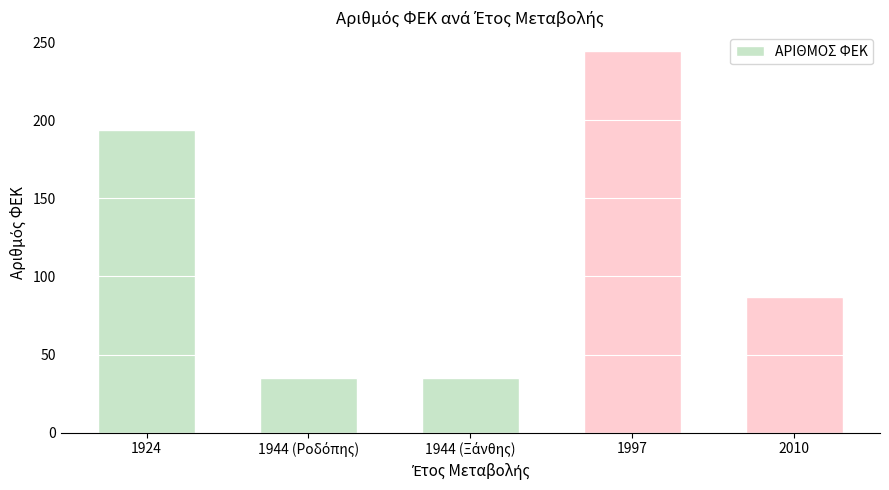

What is the sum of all values?

595